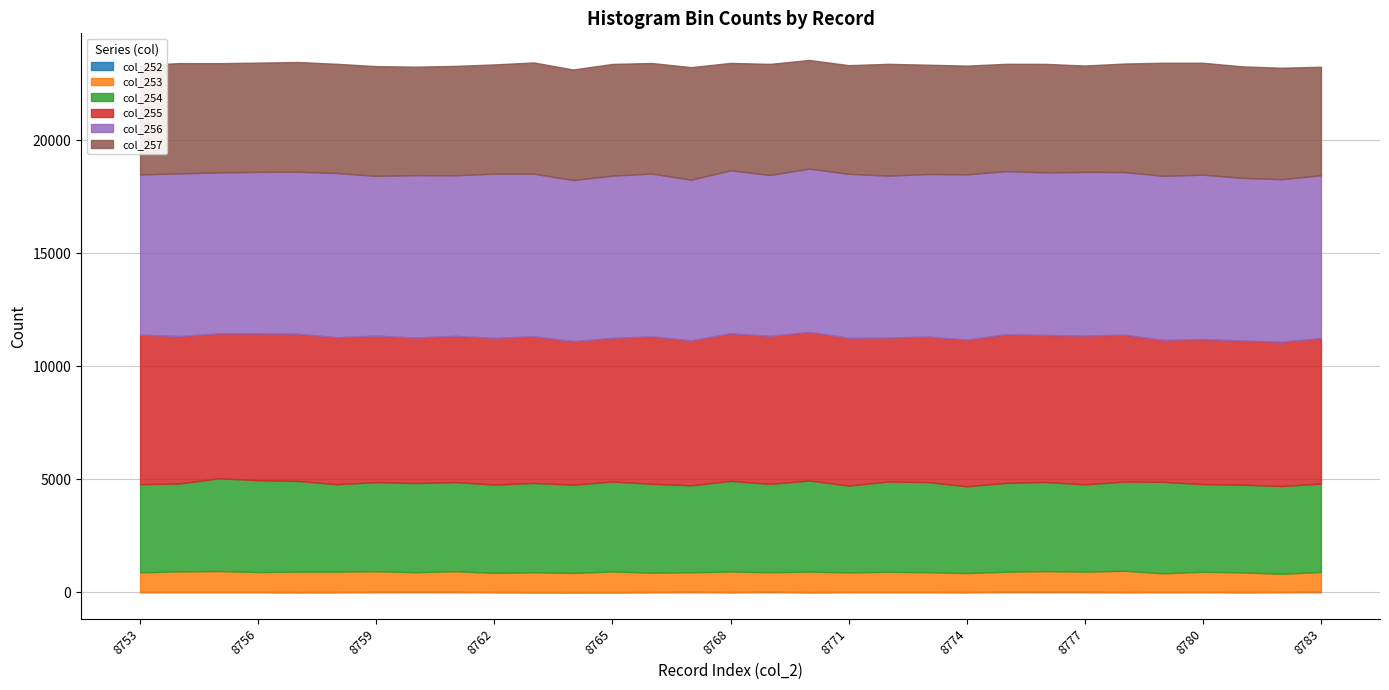

Is it true that col_255 equals 9071 at 8770?

False